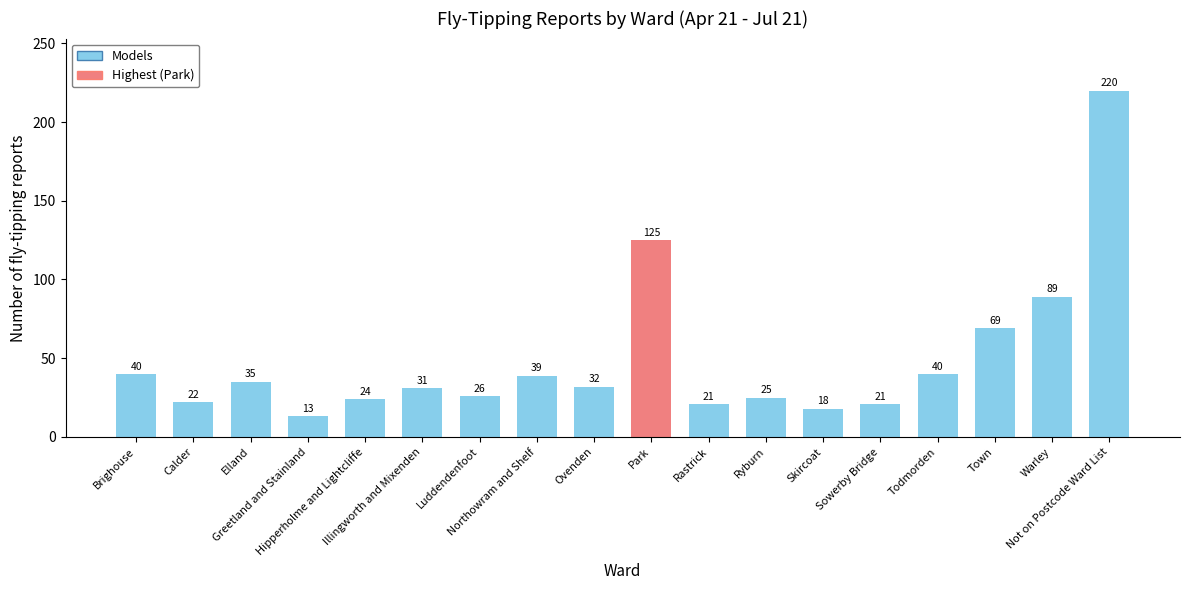

What is the change in value from Elland to Luddendenfoot?

-9